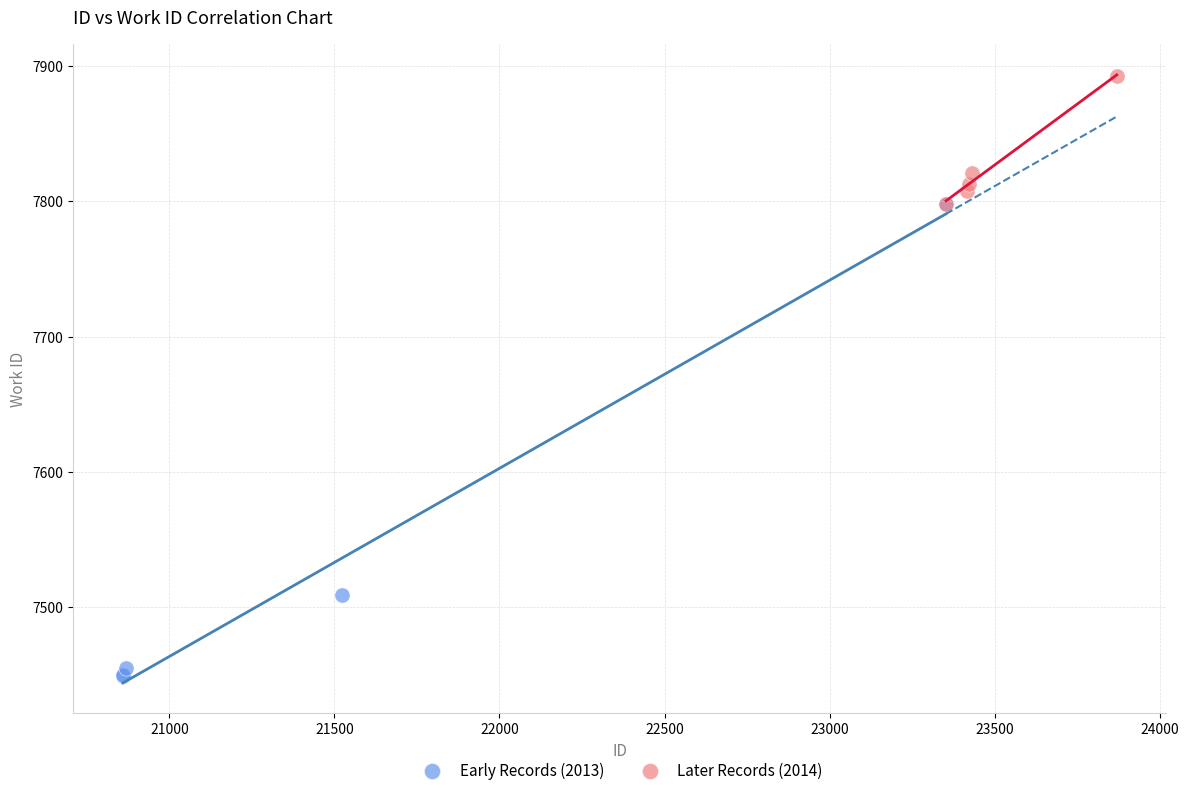

Which series has the largest Y range (max minus min)?

Early Records (2013)